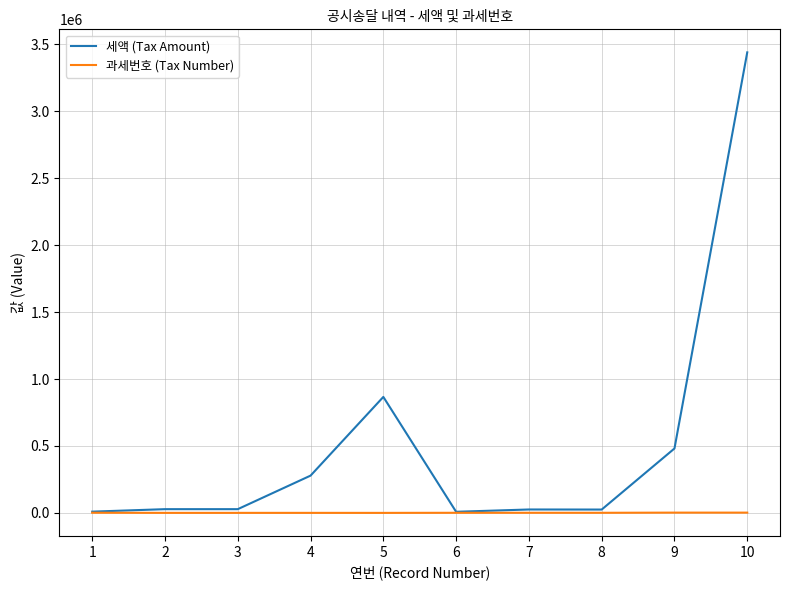

What is the highest value of the 세액 (Tax Amount) series?

3440050